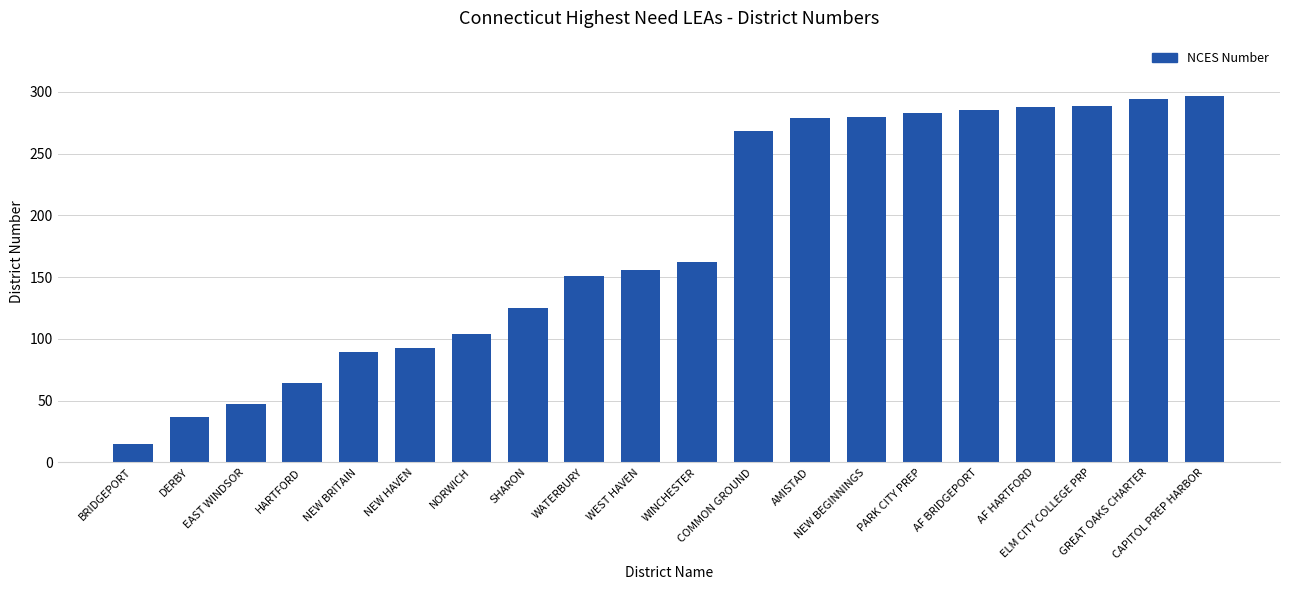

What is the sum of all values?

3606